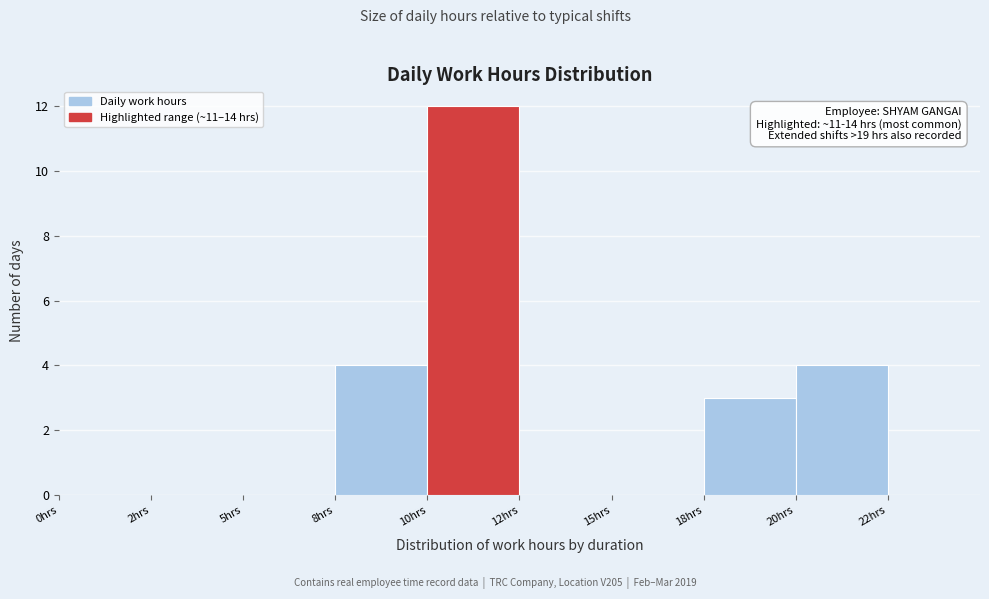

Reading right to left, transcribe all the data shown in this chart.

20hrs=4	18hrs=3	15hrs=0	12hrs=0	10hrs=12	8hrs=4	5hrs=0	2hrs=0	0hrs=0